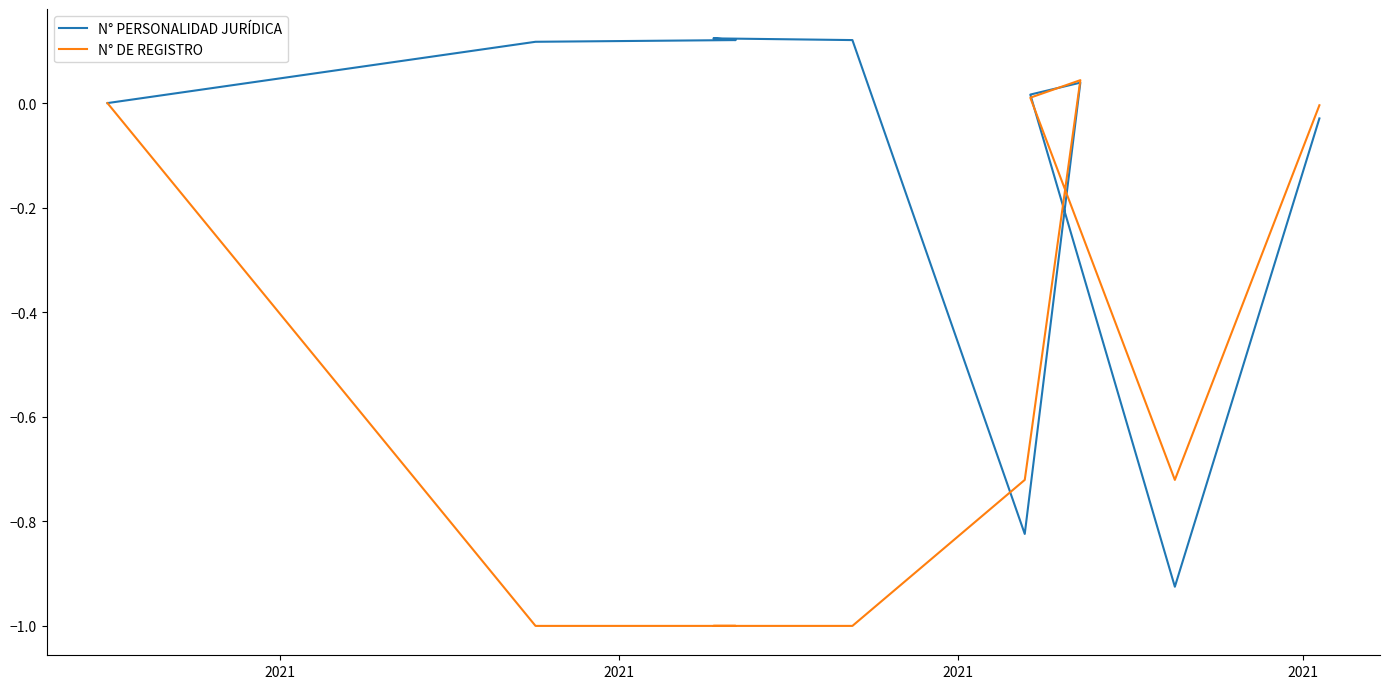

True or false: N° PERSONALIDAD JURÍDICA and N° DE REGISTRO intersect in this chart.

True